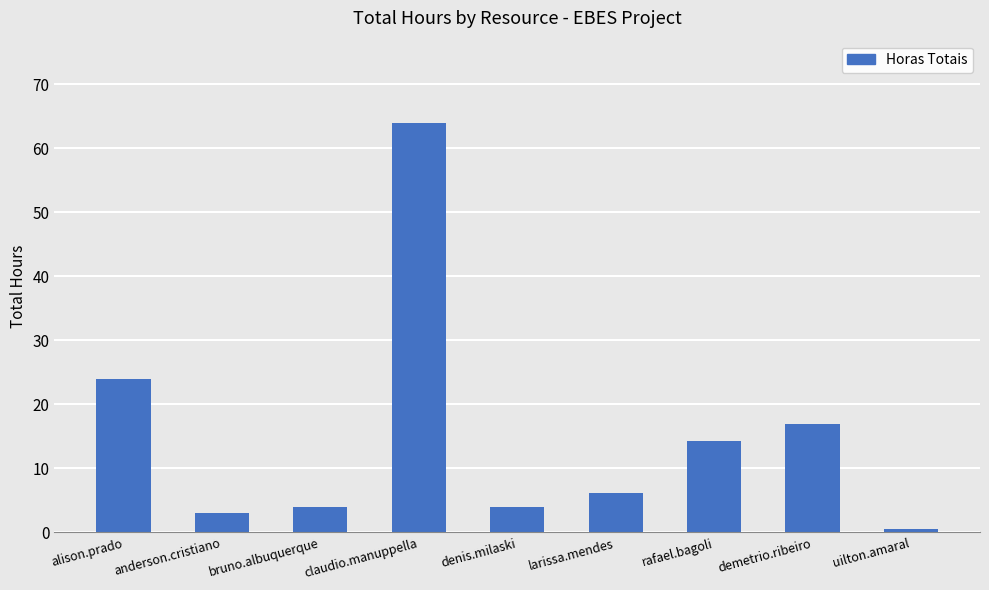

Where is the data nearest to the value 32?

alison.prado